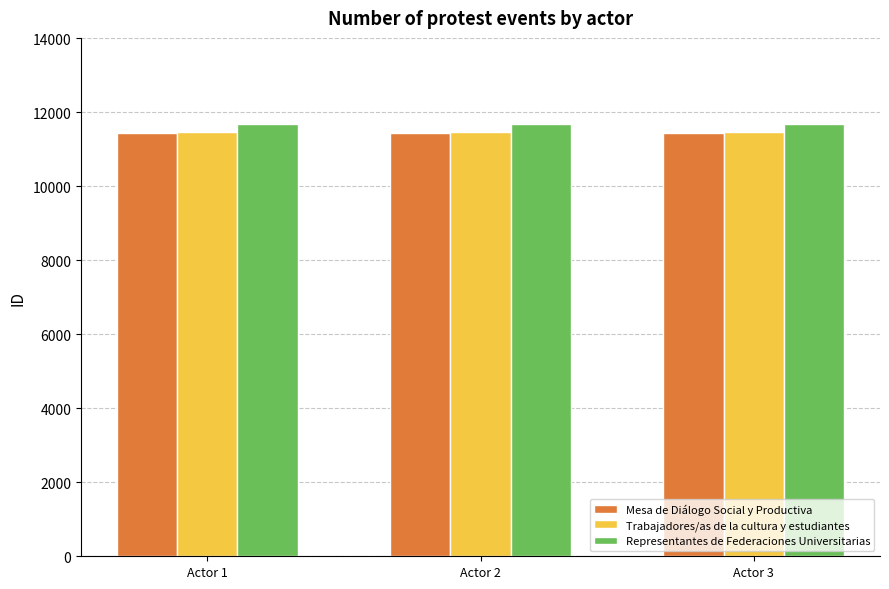

What is the highest value of the Trabajadores/as de la cultura y estudiantes series?

11460